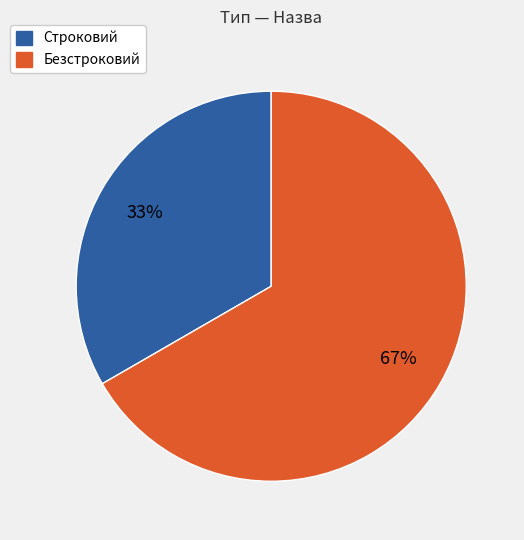

To the nearest percent, what portion does Безстроковий represent?

67%